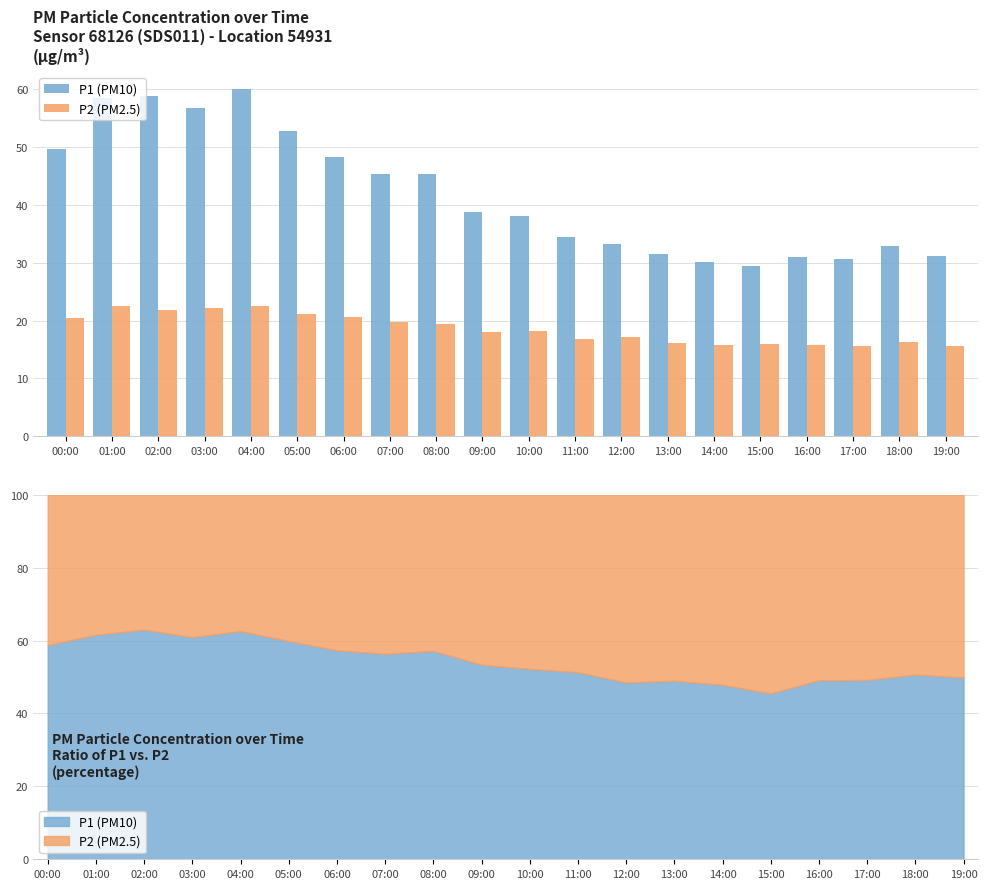

What is the label of the 14th bar from the right?

06:00